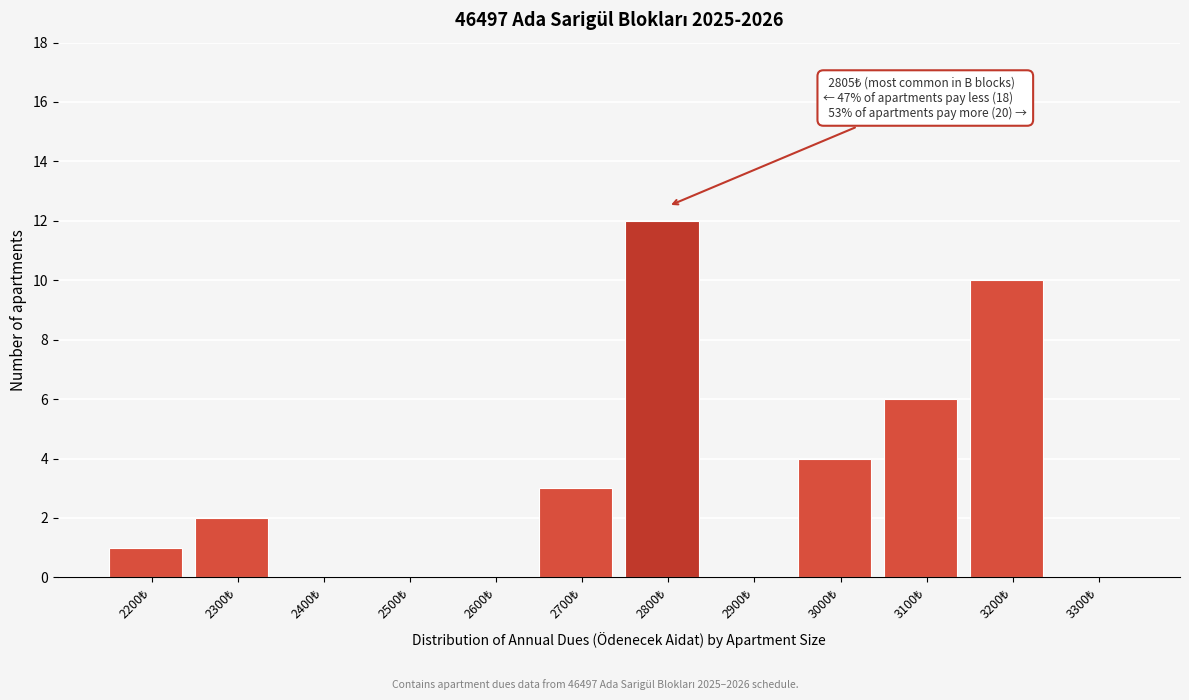

What is the greatest value displayed?

12